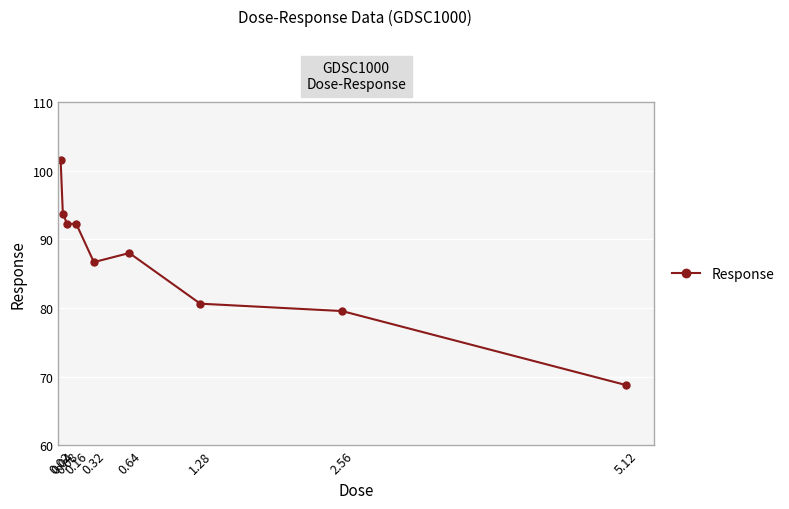

What is the sum of the values at 1.28 and 0.32?

167.3